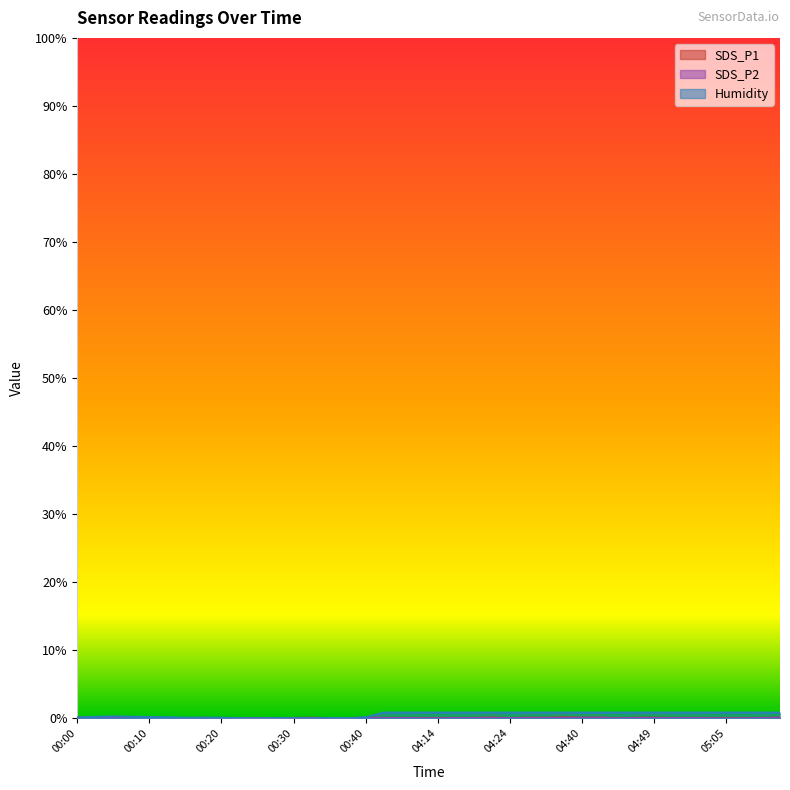

What is the difference between the highest and lowest values at 04:17?

0.8